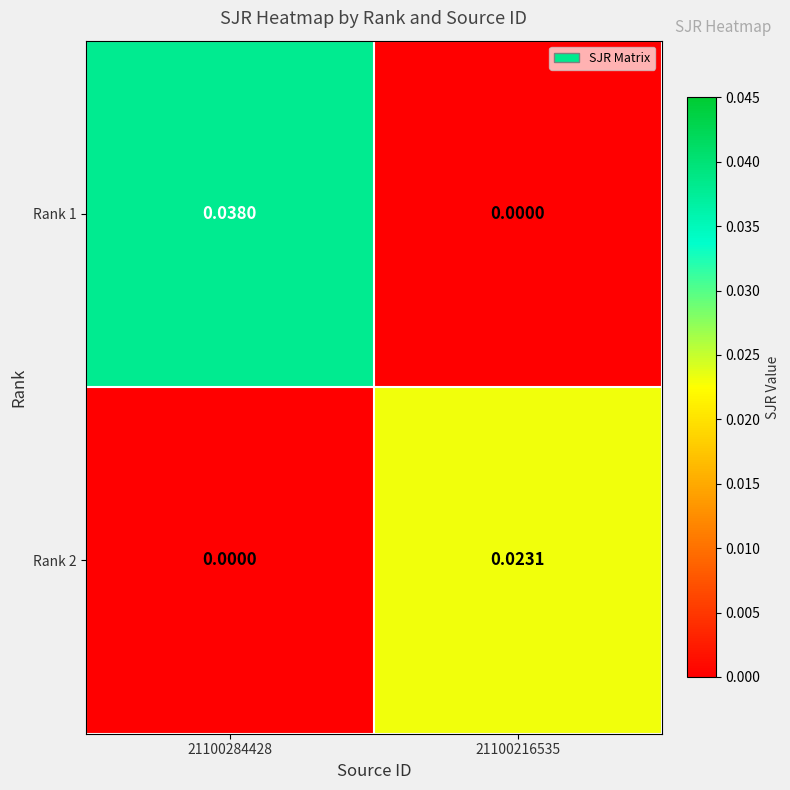

Is the value of Rank 1 at 21100284428 greater than the value of Rank 2 at 21100216535?

Yes